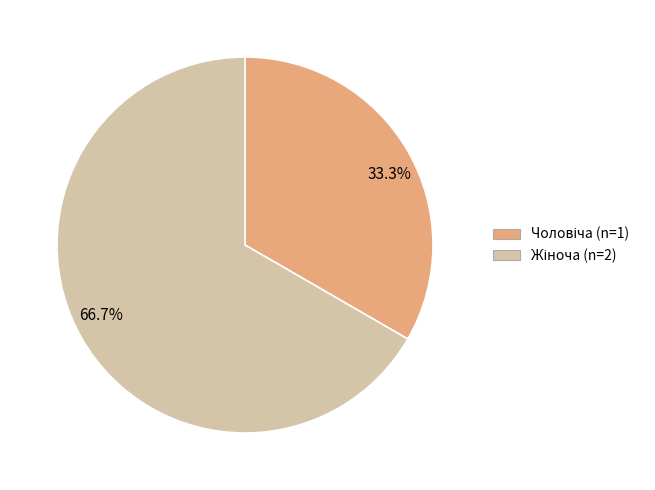

Which category has the smallest portion of the pie?

33.3%